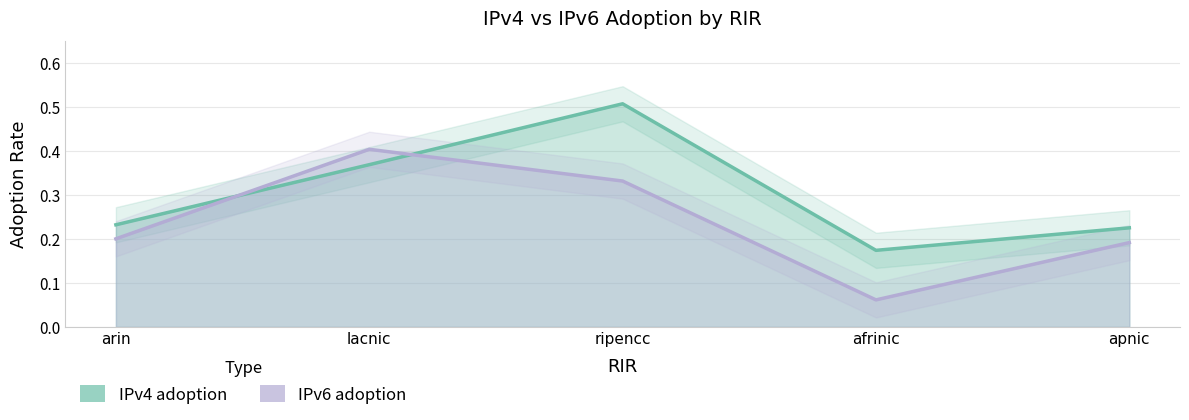

Between which two adjacent categories do IPv4 adoption and IPv6 adoption first intersect?

arin and lacnic